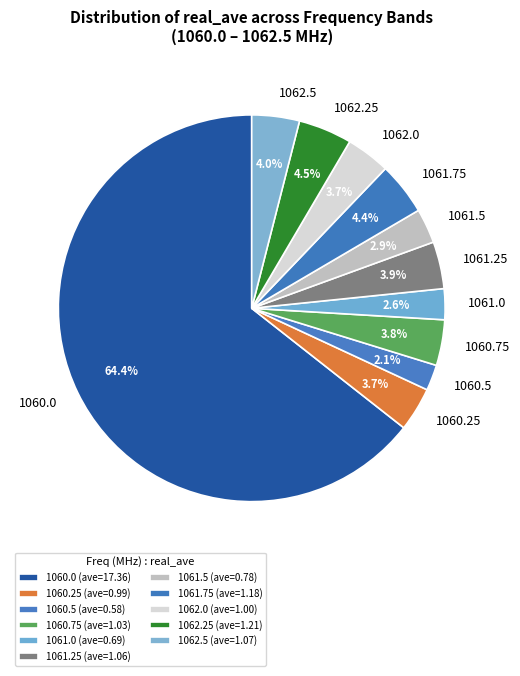

To the nearest percent, what portion does 1060.25 represent?

4%